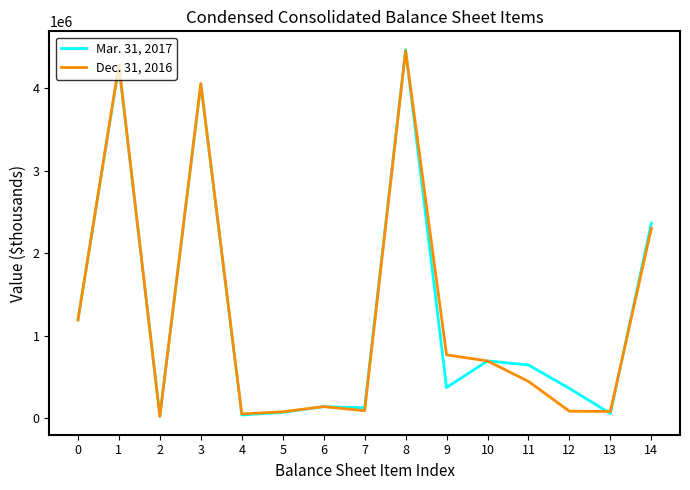

What is the greatest value displayed?

4466617